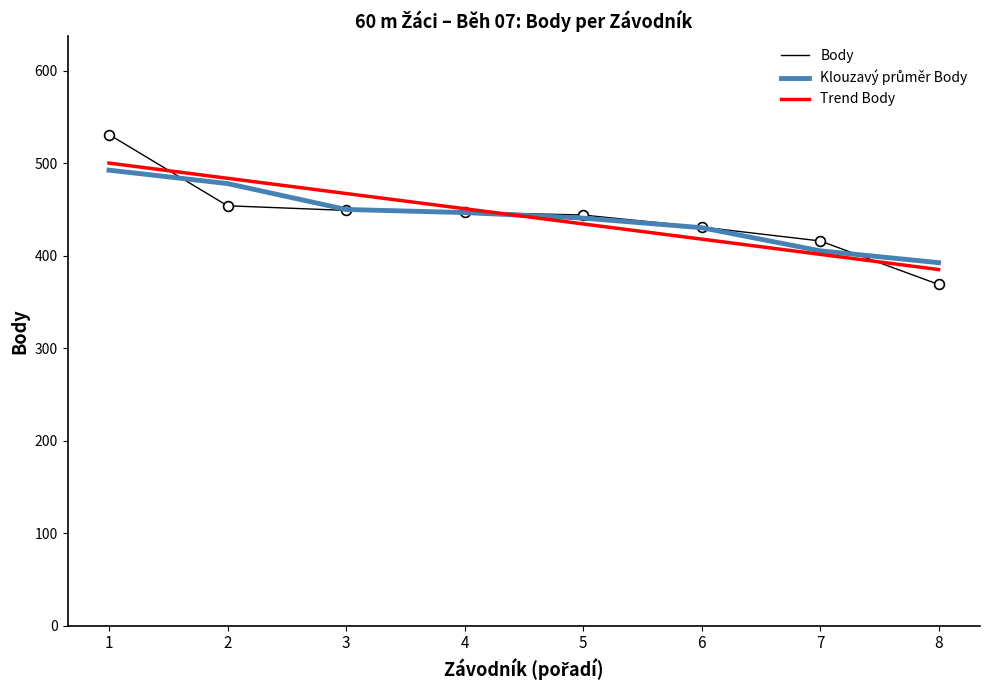

Which series has the largest range (max minus min)?

Body